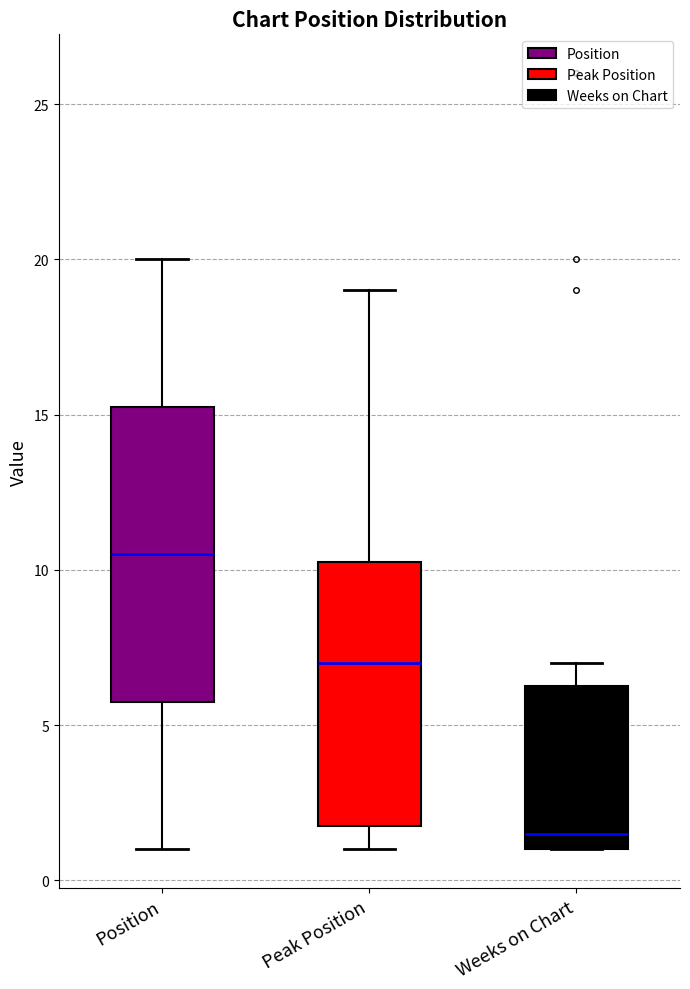

Where is the upper edge of the box for Position on the y-axis? The values are not printed on the chart, so give them approximately, as read against the axis.

15.5